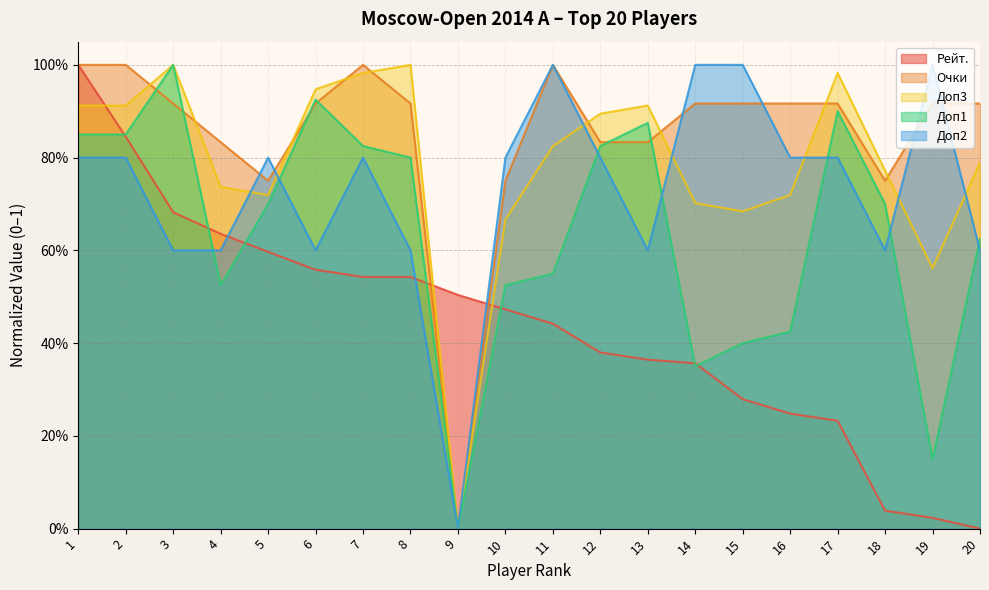

What is the greatest value displayed?

1.0